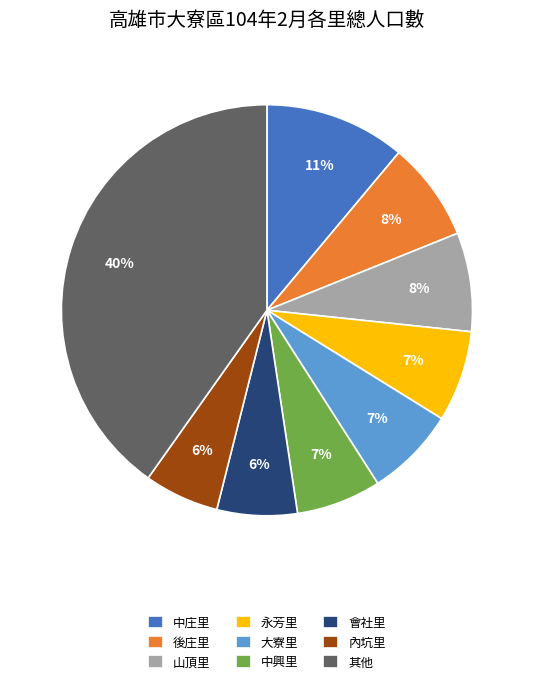

Which category has the biggest portion of the pie?

其他